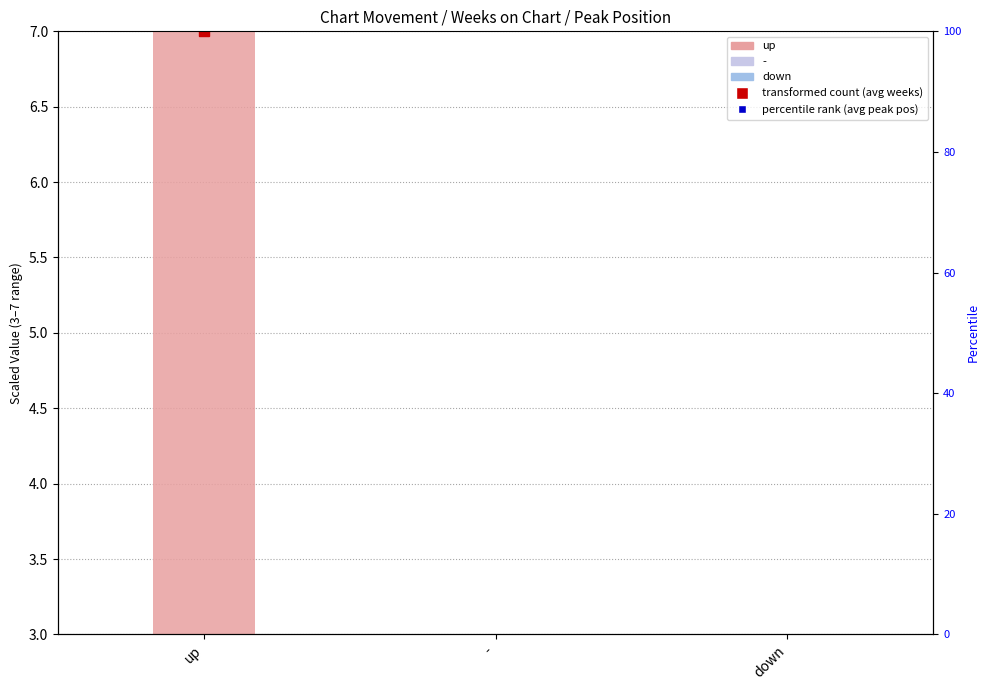

What is the average value?

4.1